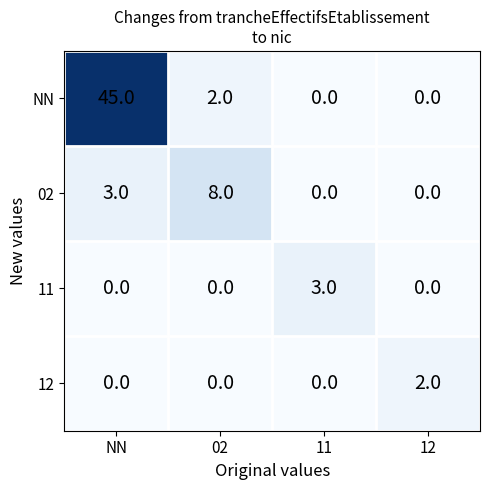

What is the average value of the 02 series?

3